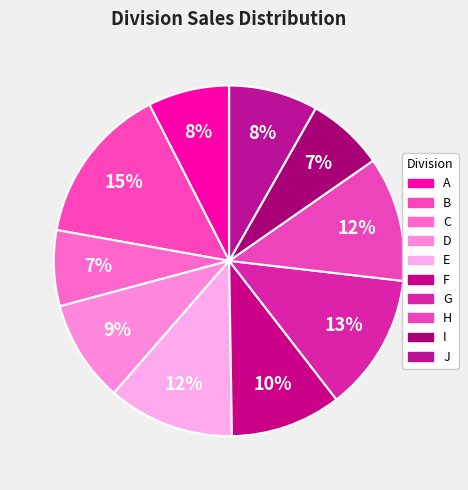

Is there a majority slice in this chart?

No